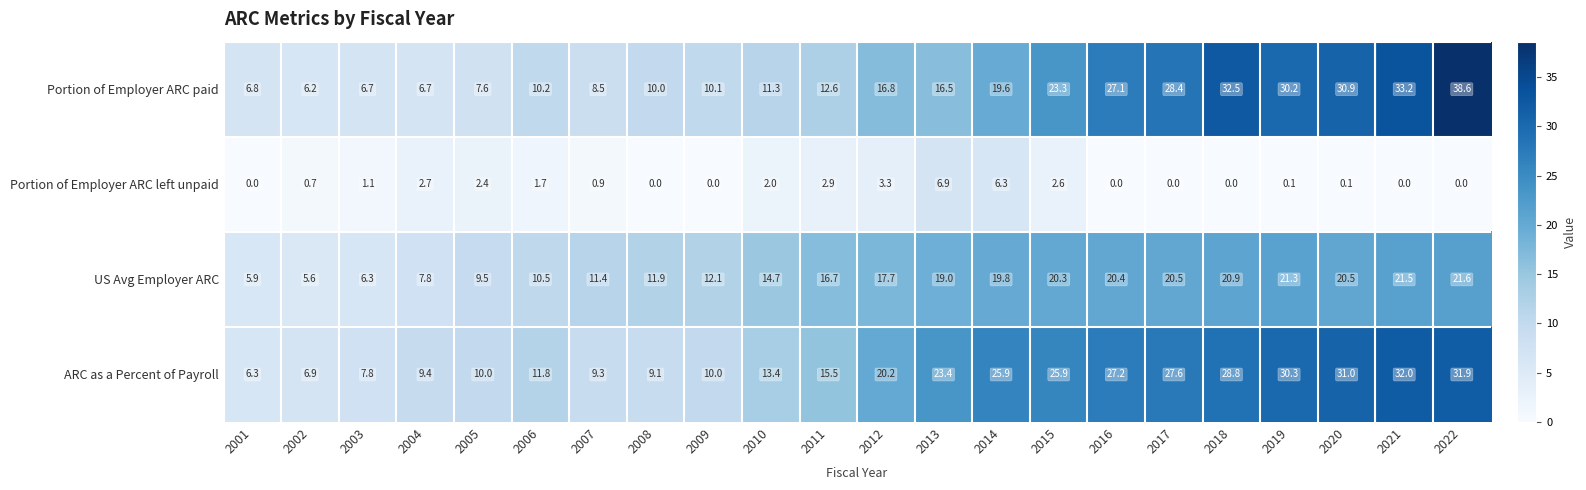

The ARC as a Percent of Payroll series shows 4.7 at 2002. True or false?

False